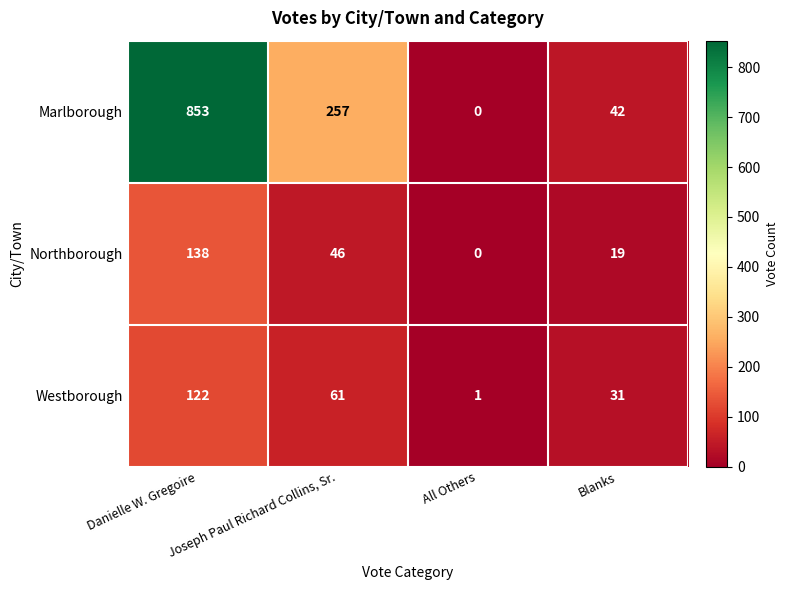

Rank the series at Blanks from lowest to highest value.

Northborough, Westborough, Marlborough